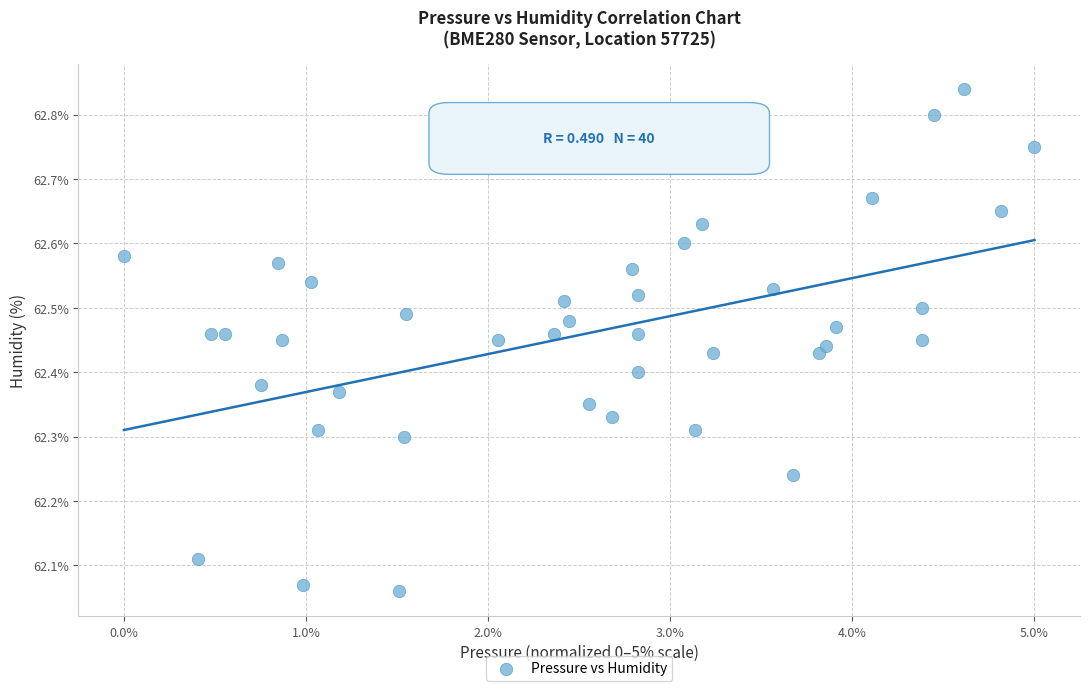

What is the range of X values (max minus min)?

5.0